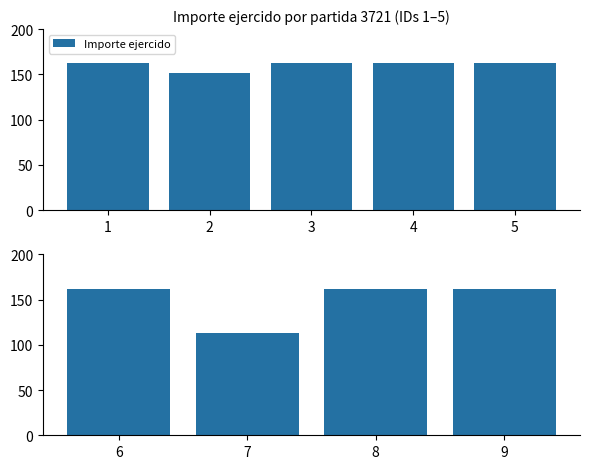

Are the bars grouped side by side (vs. stacked)?

No